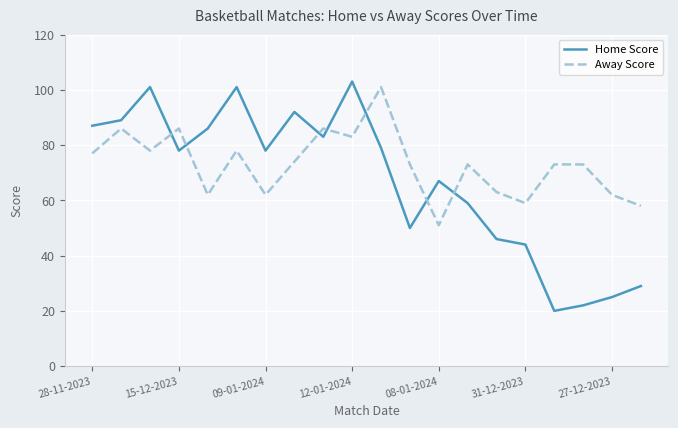

What is the minimum value shown in the chart?

20